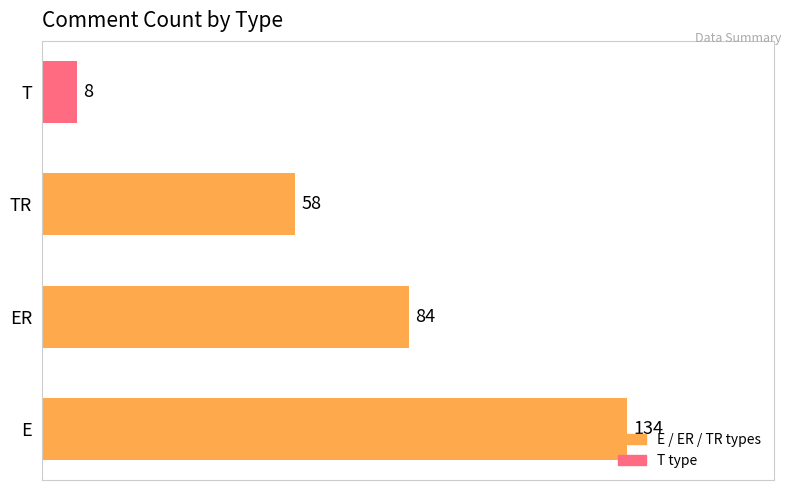

The value at E is 134. True or false?

True